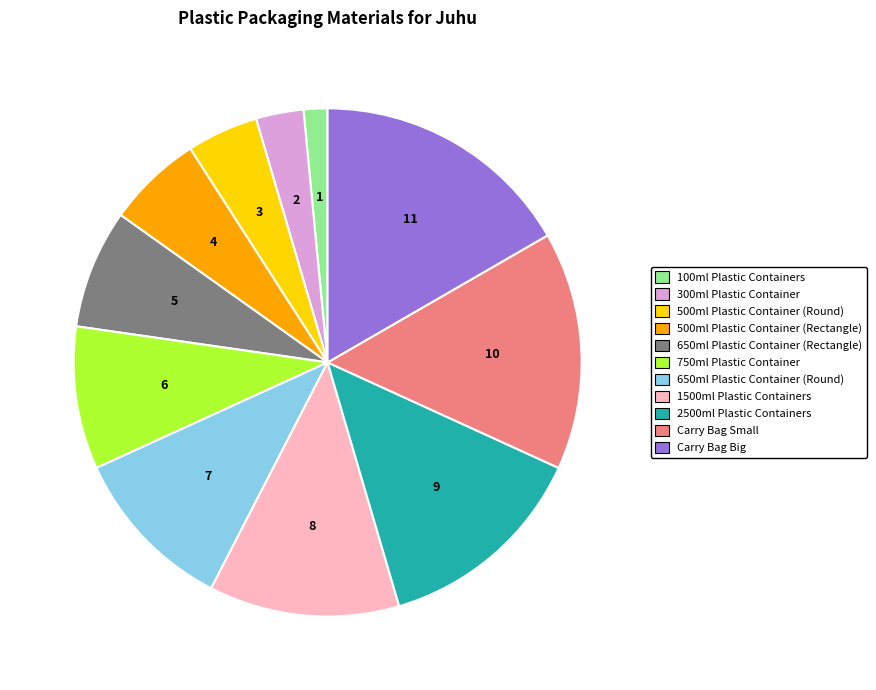

Which has a higher value, 1500ml Plastic Containers or Carry Bag Big?

Carry Bag Big